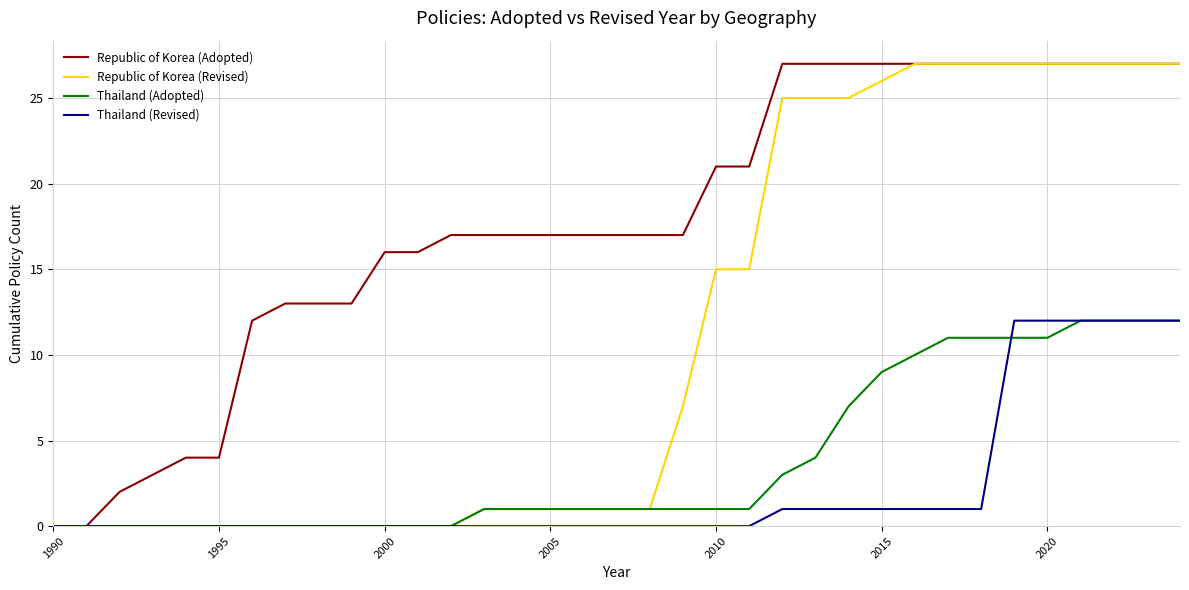

Which series has the largest total across all categories?

Republic of Korea (Adopted)